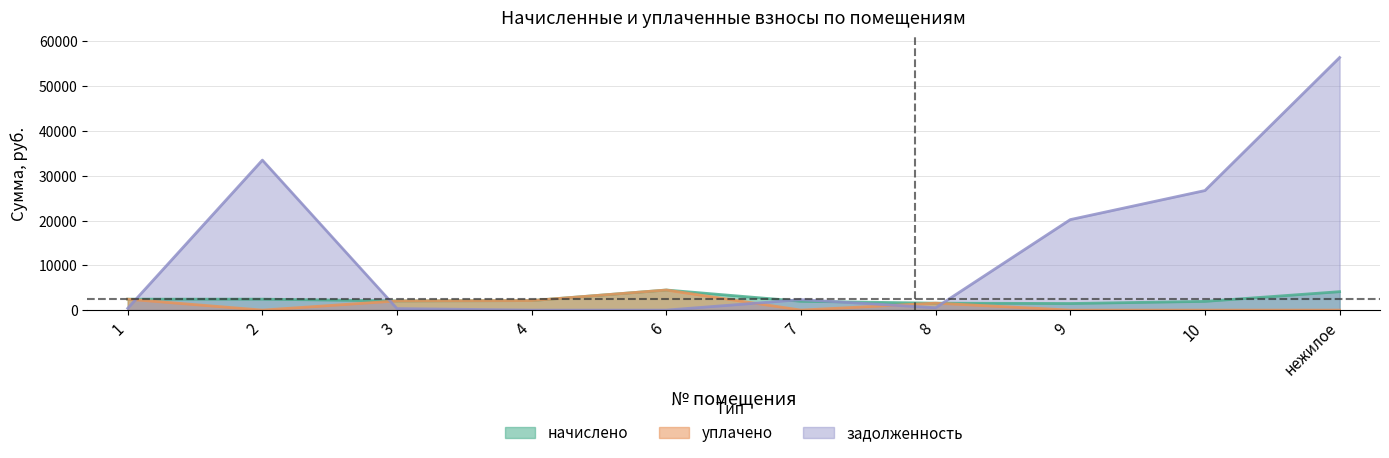

True or false: начислено has more than 0 points higher than both neighbors.

True